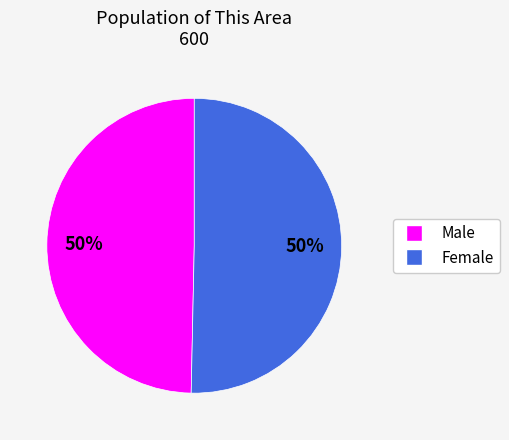

Combined, do Male and Female account for over 50%?

Yes